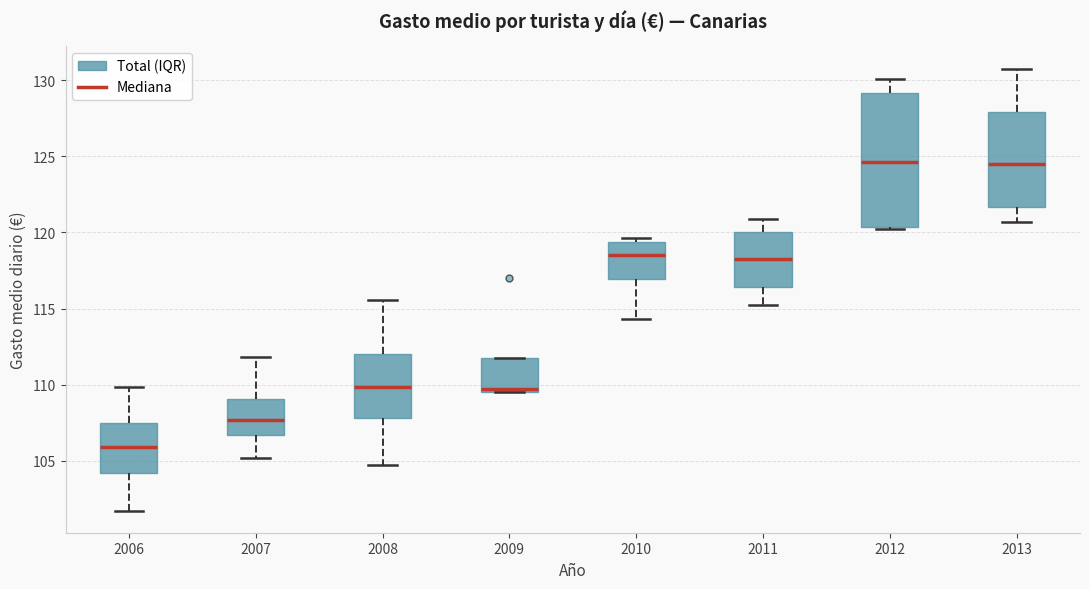

Reading left to right, transcribe this box plot: for each box, give where its median line is, the range the box spans, and where its two whiskers end, as read against the y-axis. The values are not printed on the chart, so give them approximately, as read against the axis.

2006: median 106.0, box 104.0 to 107.5, whiskers 101.5 to 110.0
2007: median 107.5, box 106.5 to 109.0, whiskers 105.0 to 112.0
2008: median 110.0, box 108.0 to 112.0, whiskers 104.5 to 115.5
2009: median 109.5 (just above the box's lower edge), box 109.5 to 111.5, whiskers 109.5 to 111.5
2010: median 118.5, box 117.0 to 119.5, whiskers 114.5 to 119.5 (just above the box's upper edge)
2011: median 118.5, box 116.5 to 120.0, whiskers 115.0 to 121.0
2012: median 124.5, box 120.5 to 129.0, whiskers 120.0 to 130.0
2013: median 124.5, box 121.5 to 128.0, whiskers 120.5 to 131.0